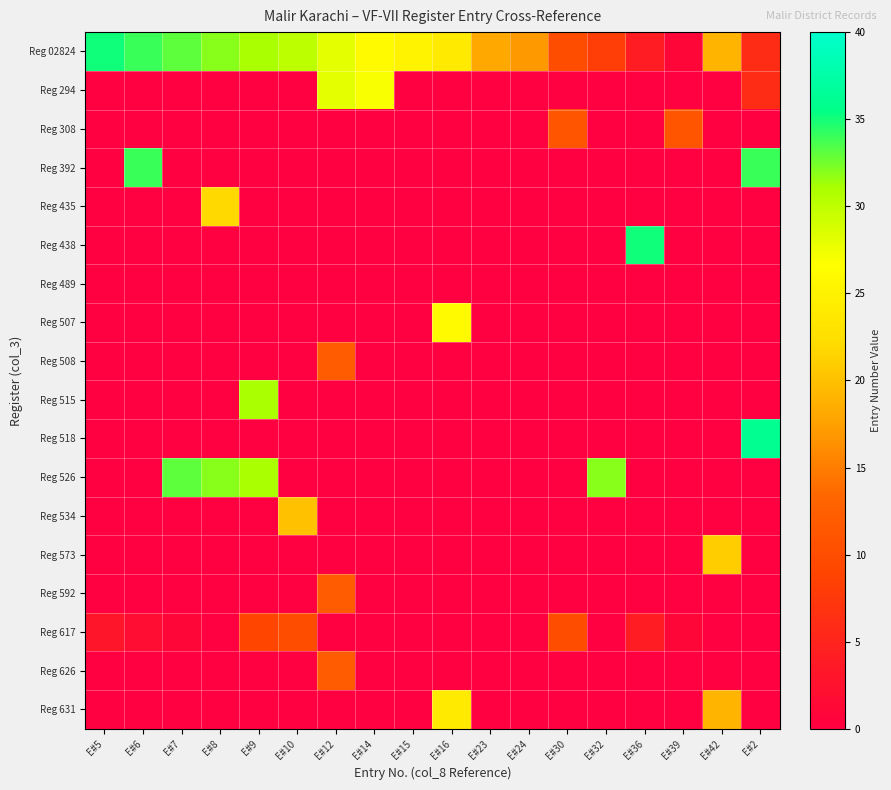

Rank the series by their maximum value, from lowest to highest.

Reg 489, Reg 617, Reg 308, Reg 508, Reg 592, Reg 626, Reg 534, Reg 573, Reg 435, Reg 631, Reg 507, Reg 294, Reg 515, Reg 526, Reg 392, Reg 02824, Reg 438, Reg 518